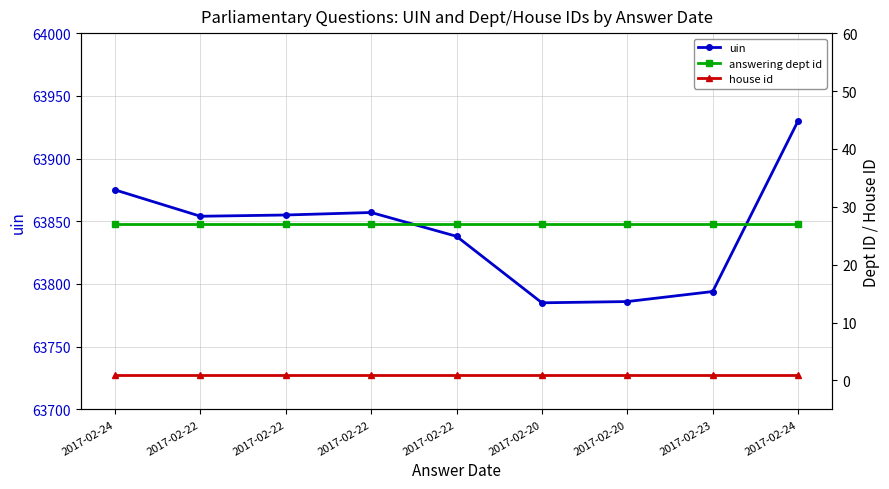

Reading left to right, what are all the values shown in this chart?

uin: 63875	63854	63855	63857	63838	63785	63786	63794	63930
answering dept id: 27	27	27	27	27	27	27	27	27
house id: 1	1	1	1	1	1	1	1	1